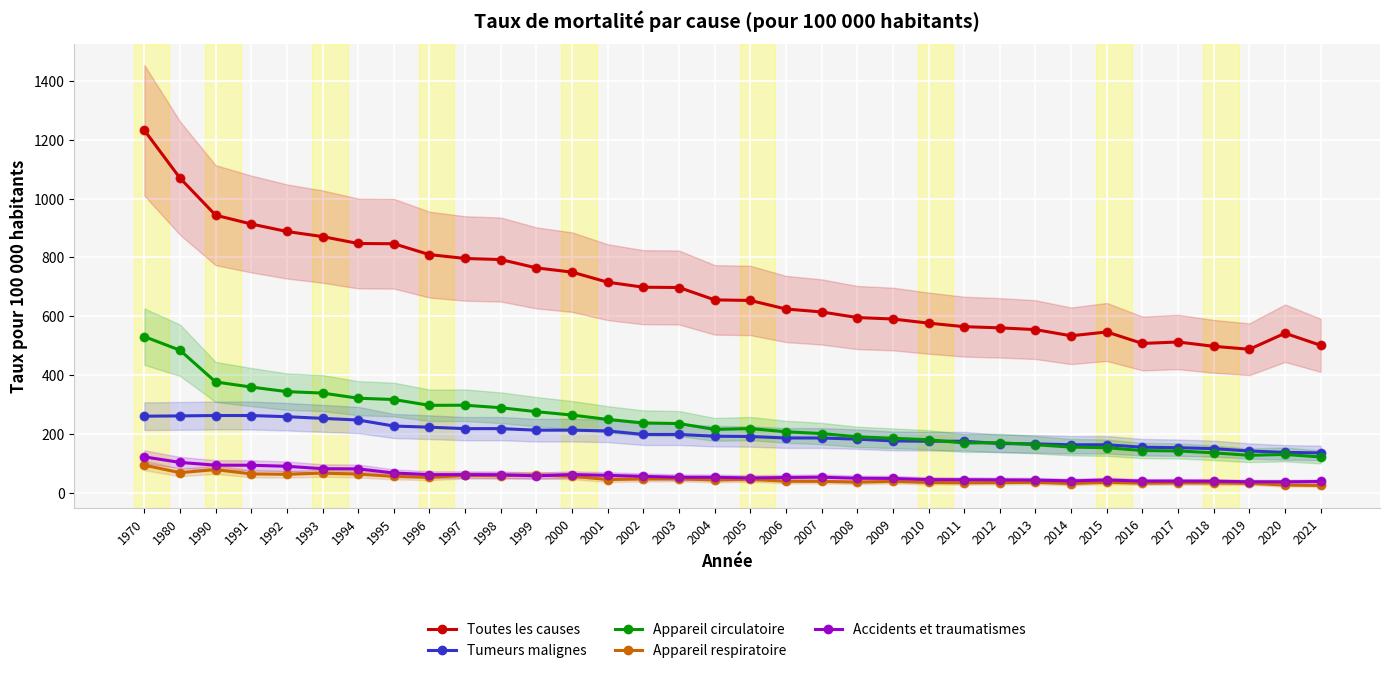

Is the value of Toutes les causes at 2012 greater than the value of Accidents et traumatismes at 2003?

Yes